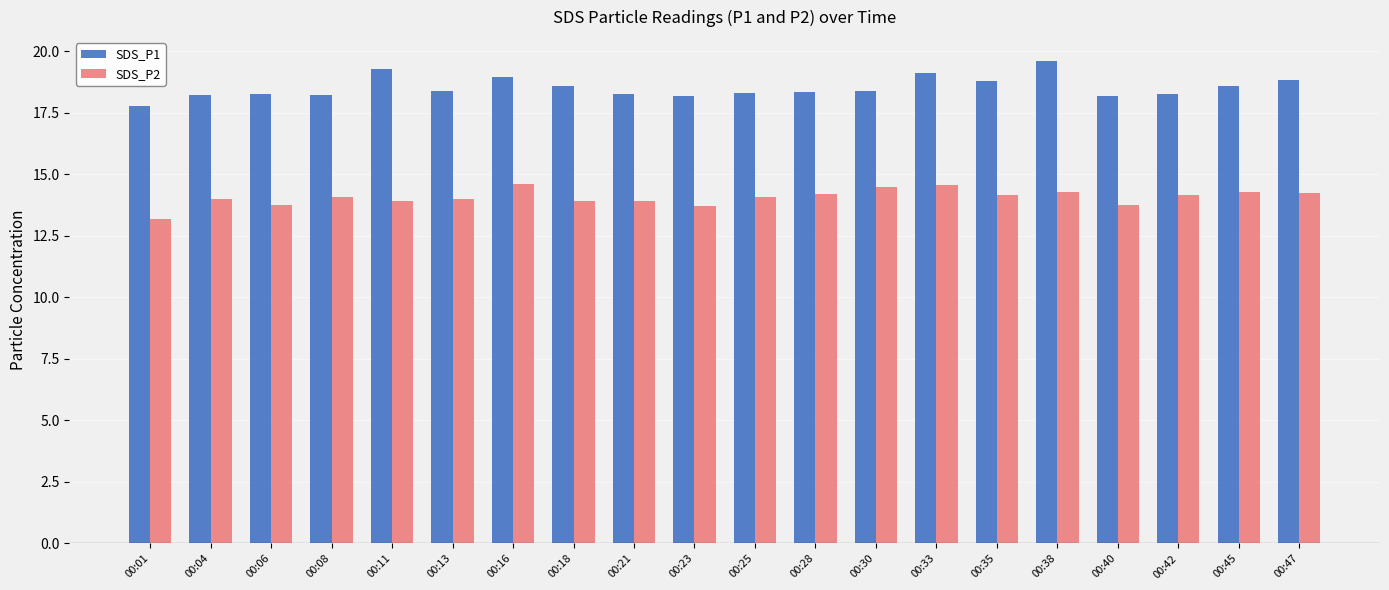

What is the value of the SDS_P2 bar at the 19th from the left?

14.3